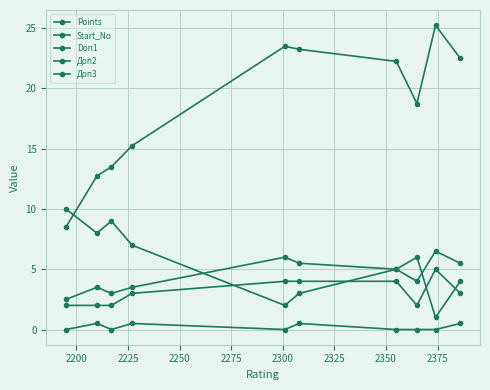

How many times do Доп2 and Start_No cross each other?

1